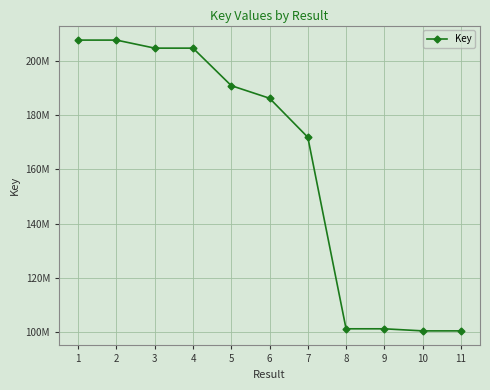

Is this an area chart (filled region under the line)?

No